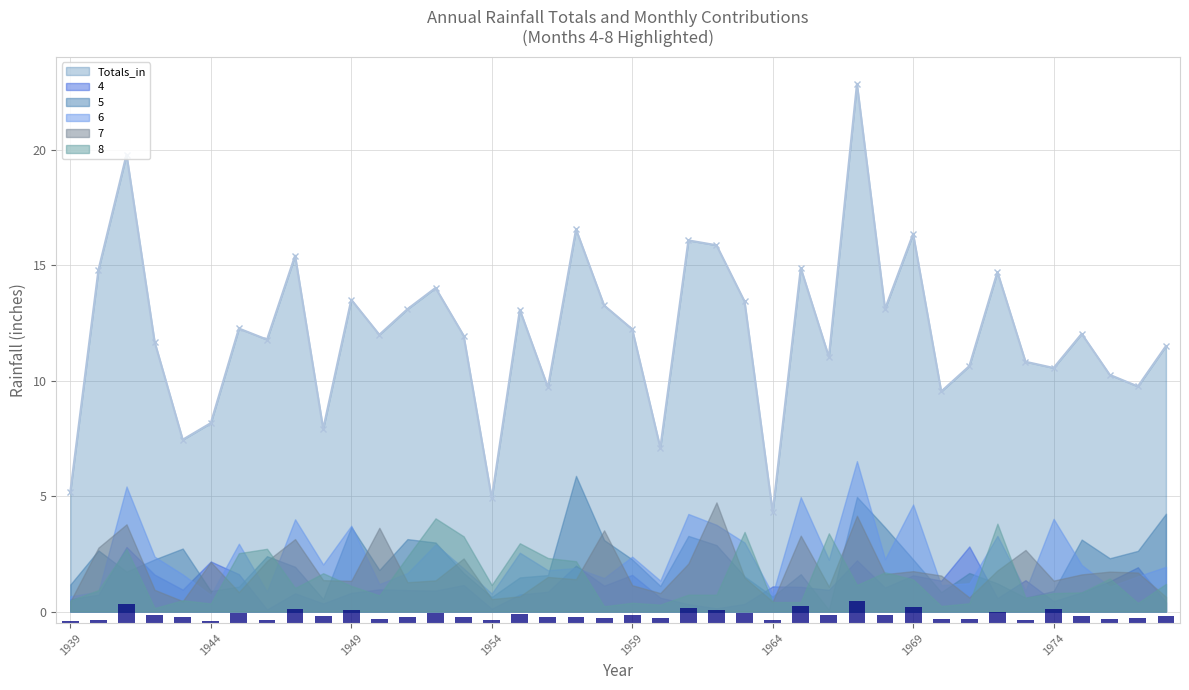

What value does the 7 series have at 1954?

0.5